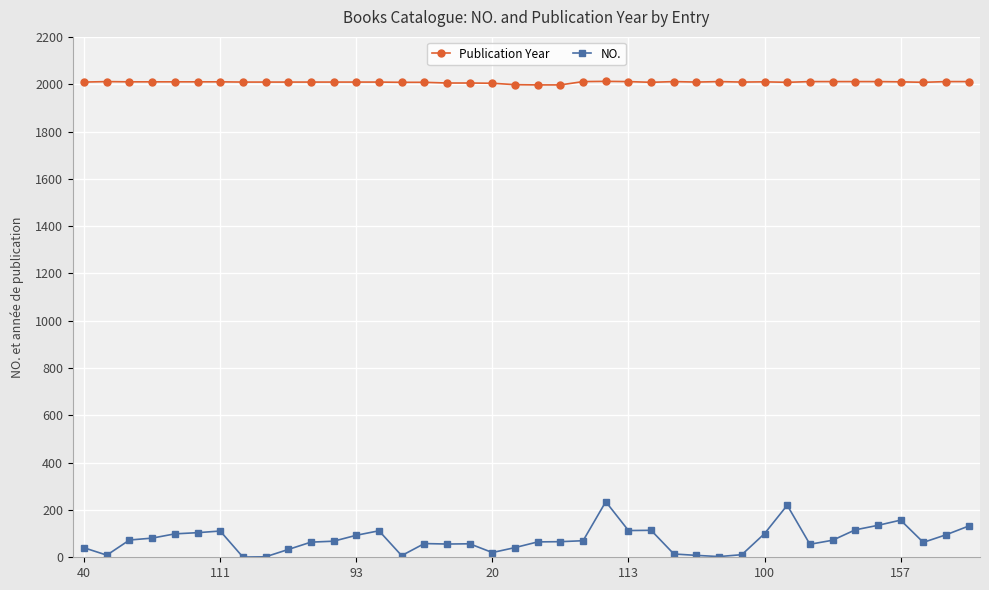

Does the chart display data point markers on the line(s)?

Yes